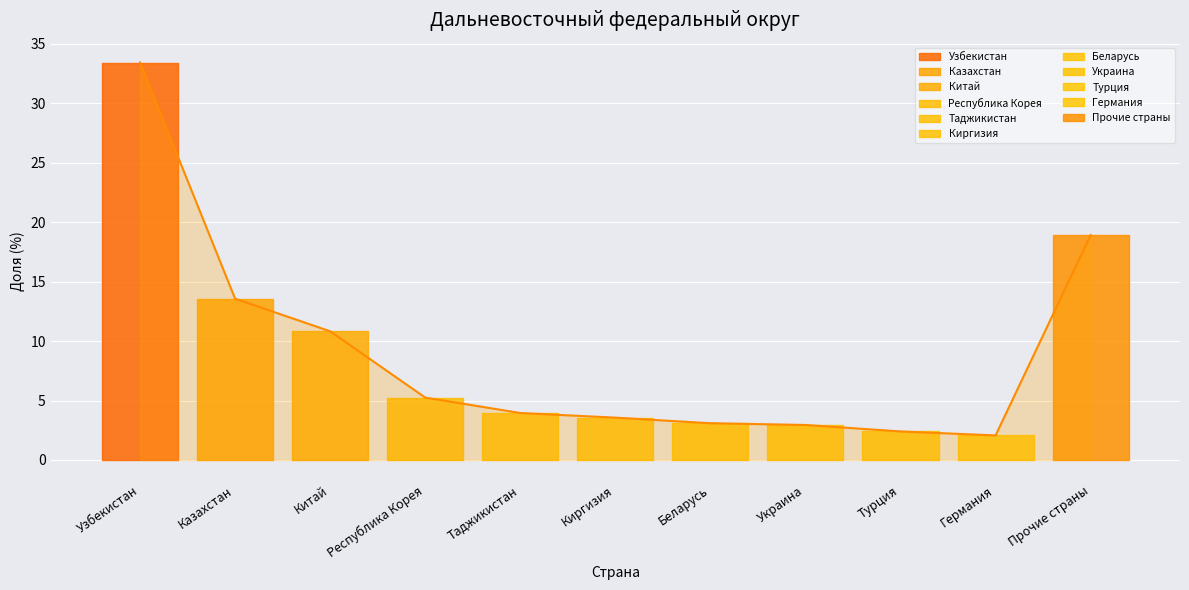

At which label is the value closest to 17?

Прочие страны